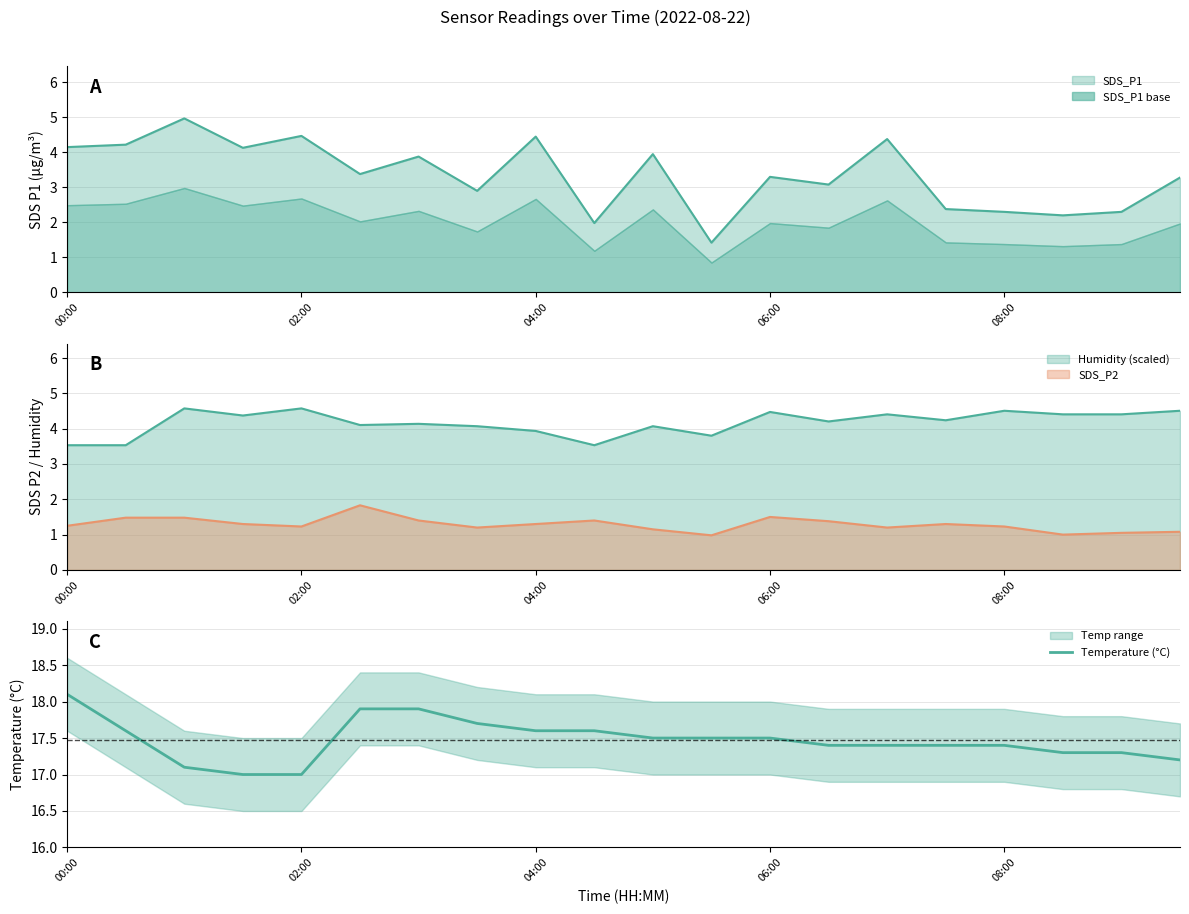

What is the difference between the maximum and second lowest values?

1.1